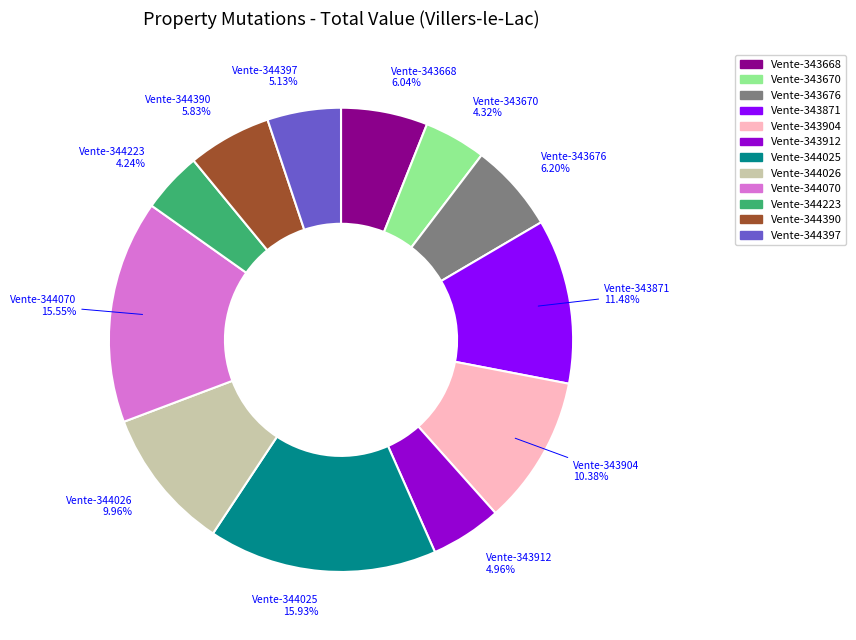

True or false: Vente-343871 accounts for 5% of the total.

False